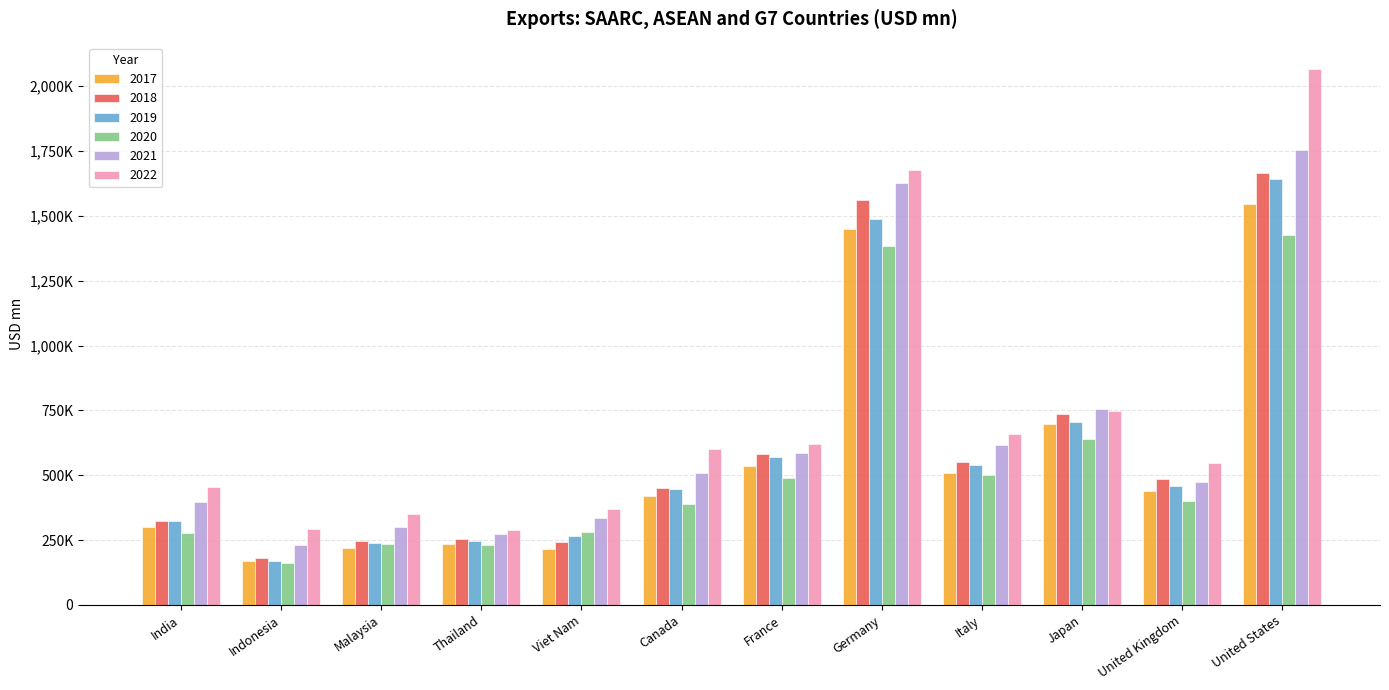

At which label is 2017 closest to 857542?

Japan